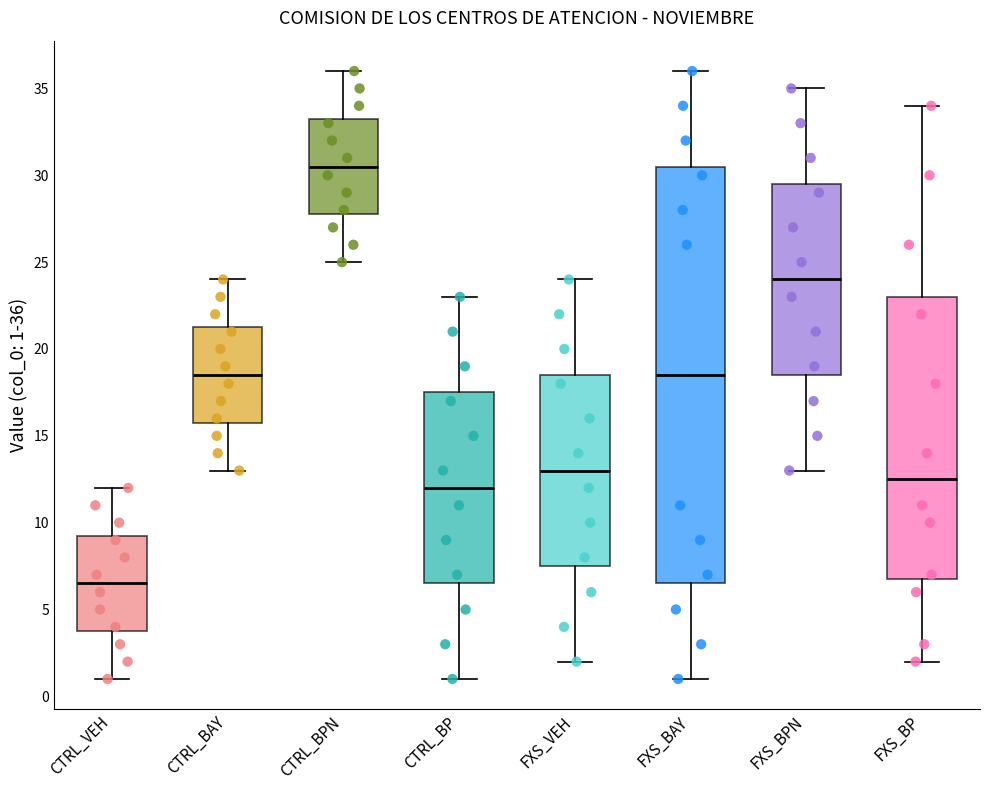

Which box is the tallest, from its lower edge to its upper edge?

FXS_BAY